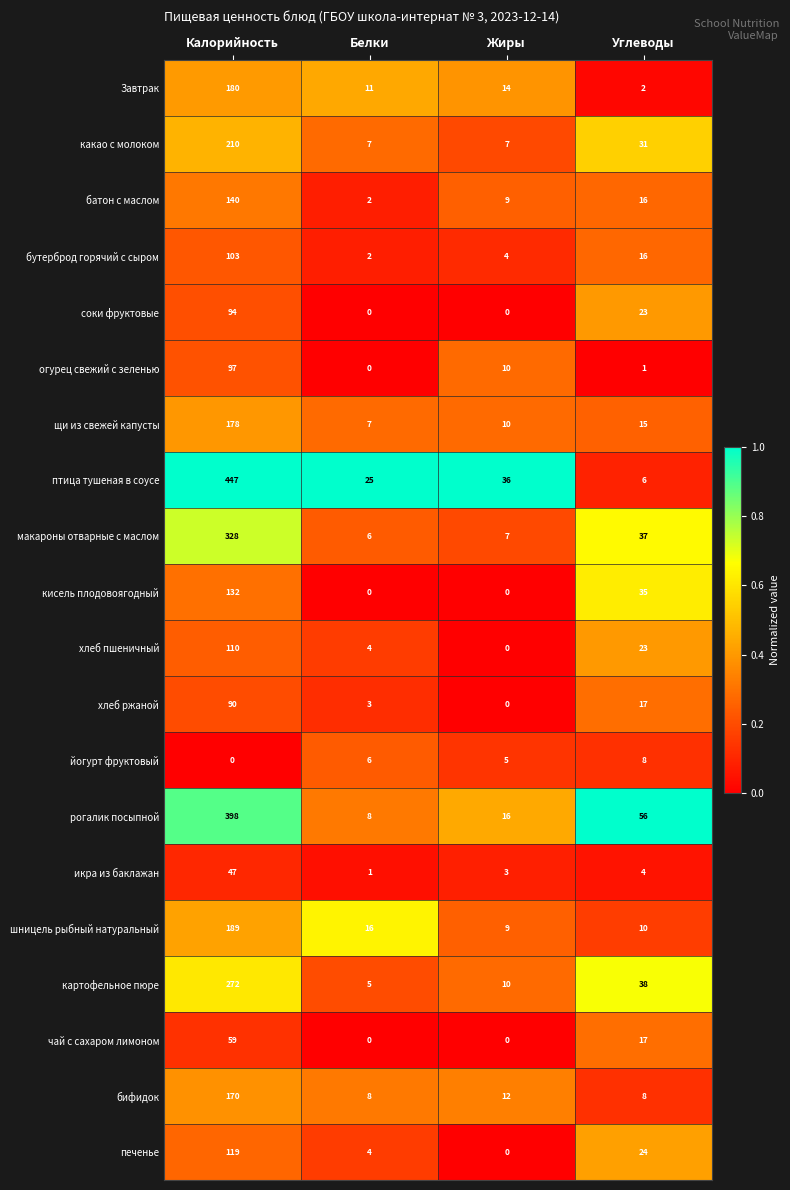

What is the difference between the second highest and second lowest values in the Завтрак series?

3